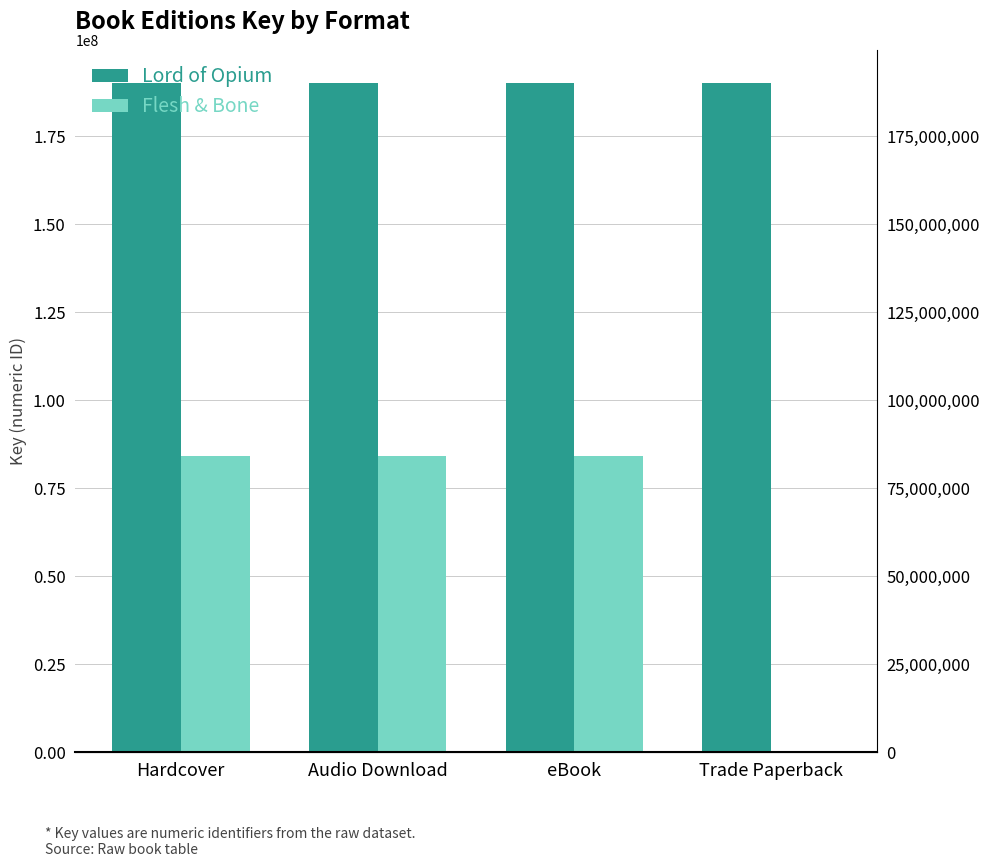

Which series has the widest spread of values?

Flesh & Bone